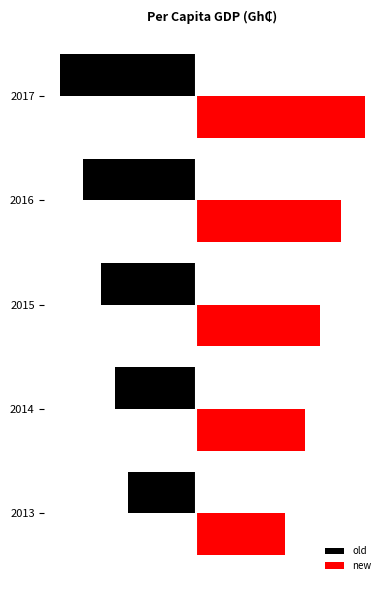

What are all the series names shown in the legend?

old, new